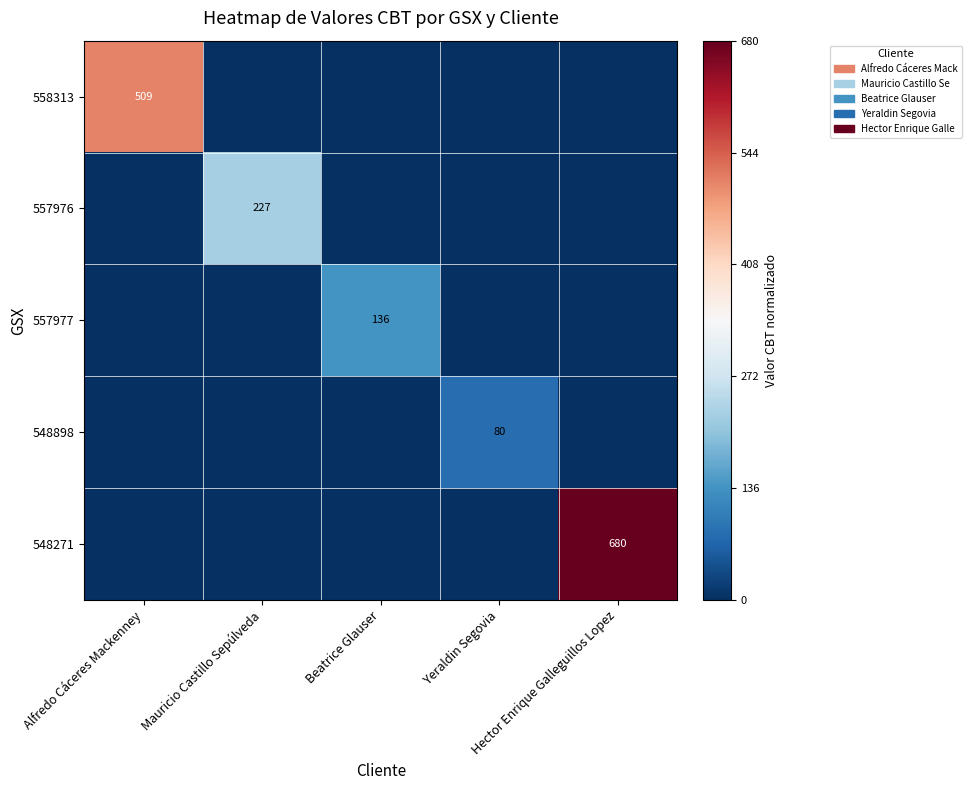

Which series changed the most between Yeraldin Segovia and Hector Enrique Galleguillos Lopez?

548271